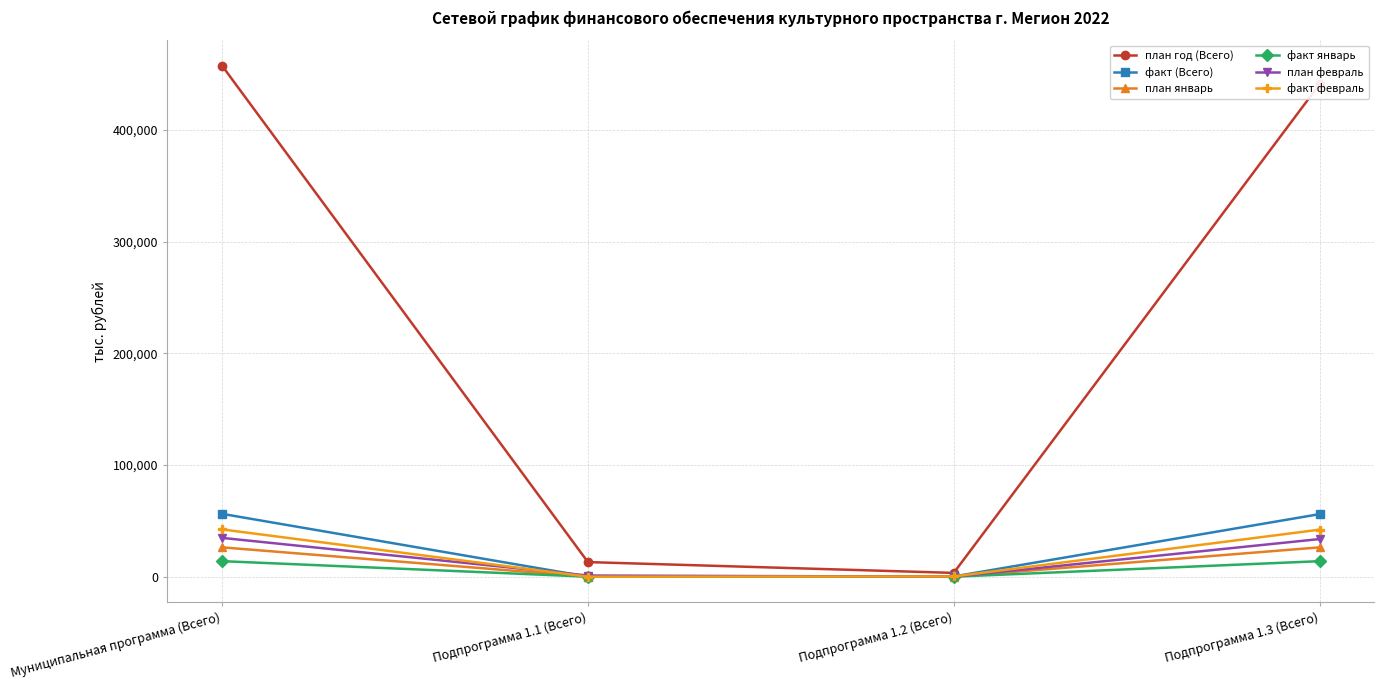

In план февраль, how many points are lower than both neighbors (excluding endpoints)?

1